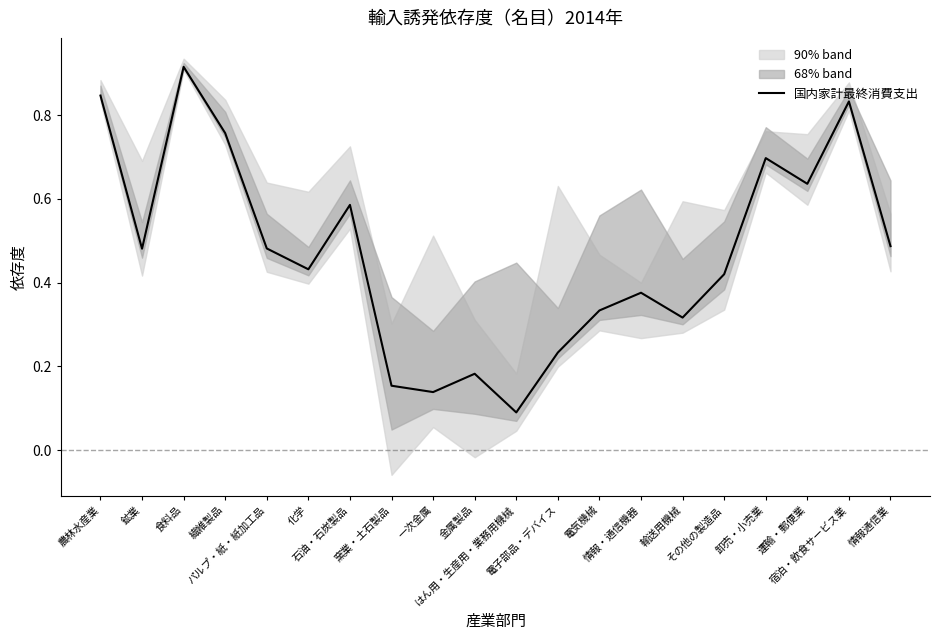

How many lines are shown in the chart?

1